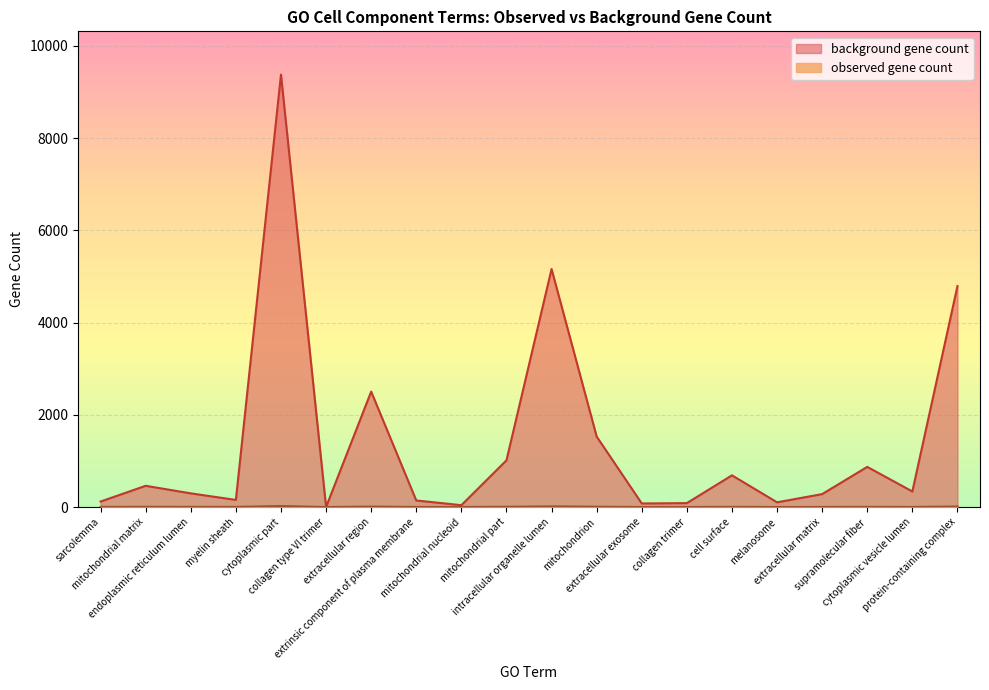

True or false: background gene count and observed gene count intersect in this chart.

False